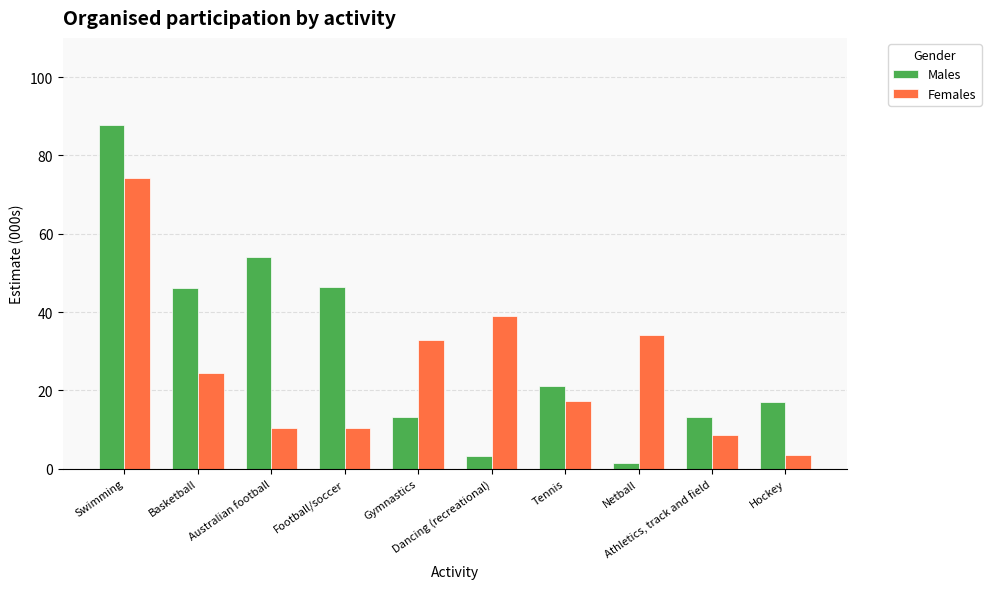

Does the chart contain stacked bars?

No